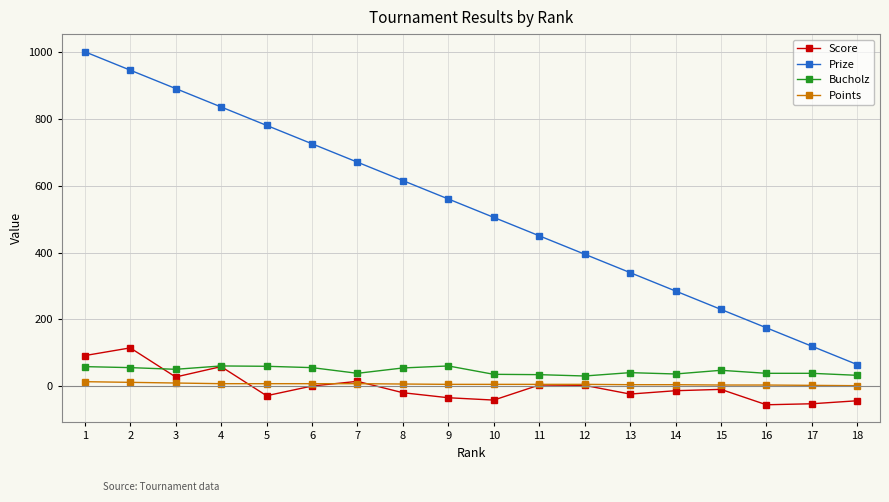

At which category does the chart reach its peak across all series?

1